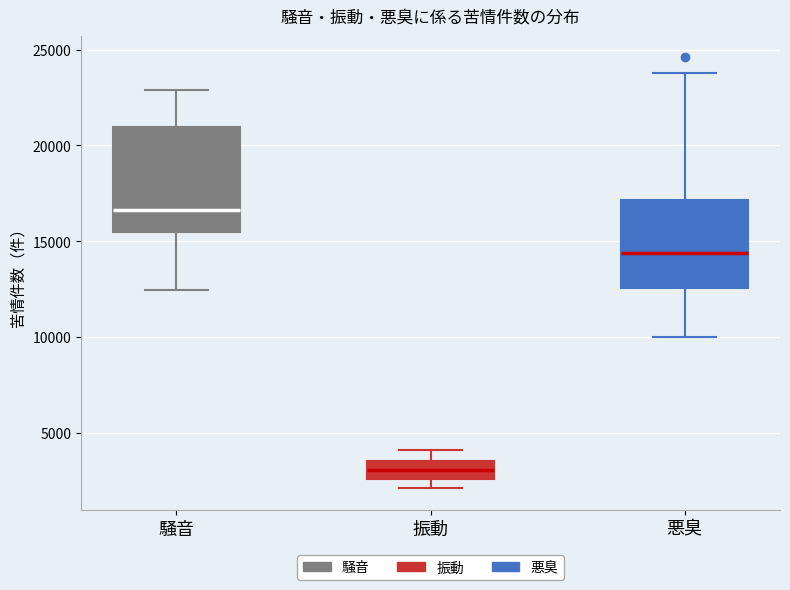

Reading left to right, transcribe this box plot: for each box, give where its median line is, the range the box spans, and where its two whiskers end, as read against the y-axis. The values are not printed on the chart, so give them approximately, as read against the axis.

騒音: median 16500, box 15500 to 21000, whiskers 12500 to 23000
振動: median 3000, box 2500 to 3500, whiskers 2000 to 4000
悪臭: median 14500, box 12500 to 17000, whiskers 10000 to 24000